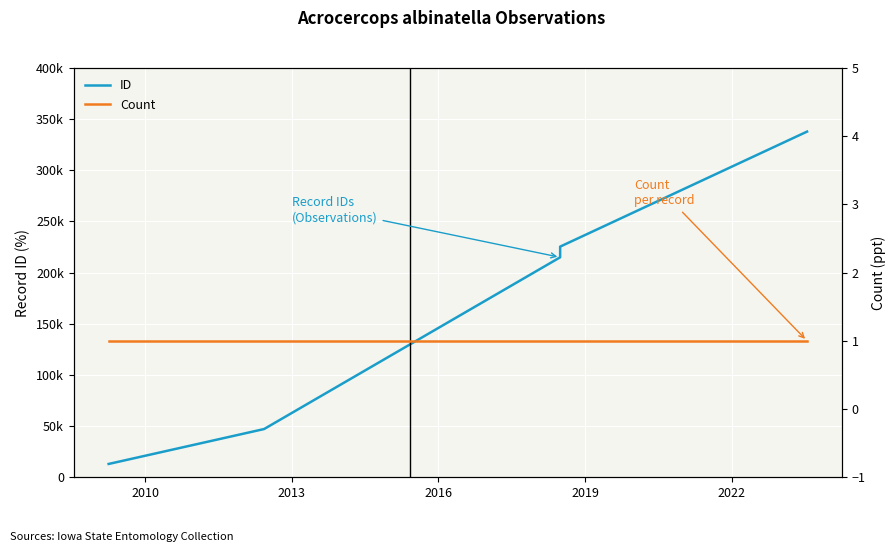

Count the number of data series in this chart.

2